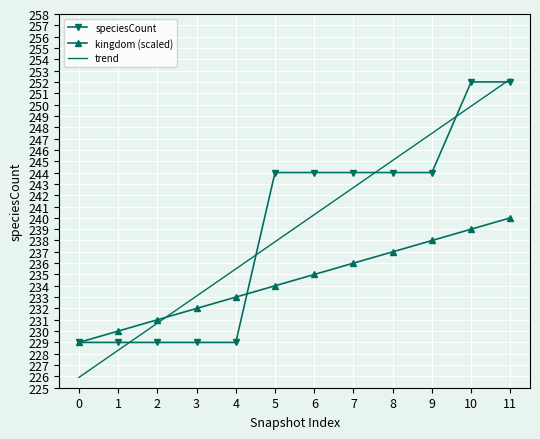

The trend series shows 157.2 at 6. True or false?

False